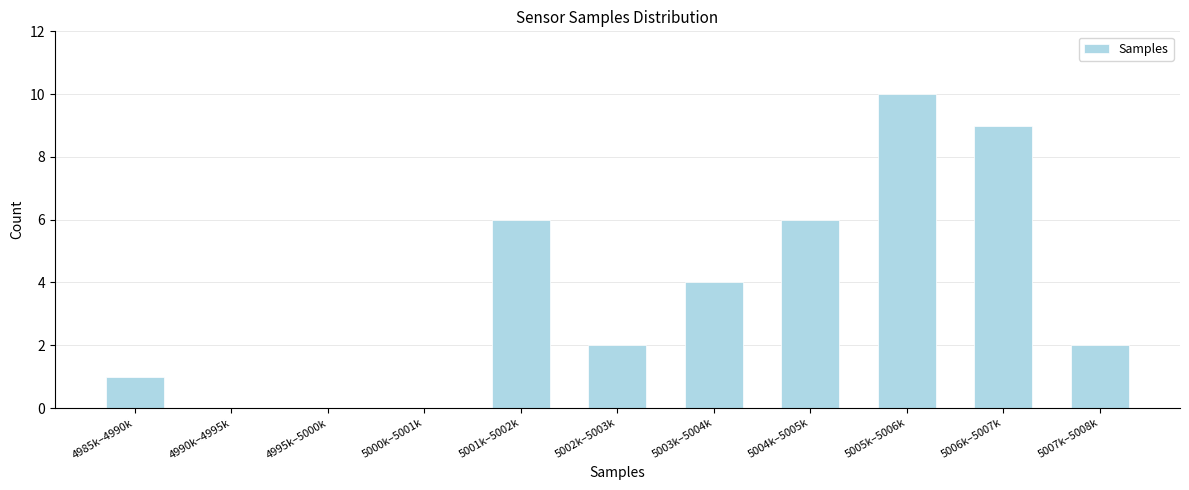

Reading left to right, transcribe all the data shown in this chart.

4985k–4990k=1	4990k–4995k=0	4995k–5000k=0	5000k–5001k=0	5001k–5002k=6	5002k–5003k=2	5003k–5004k=4	5004k–5005k=6	5005k–5006k=10	5006k–5007k=9	5007k–5008k=2